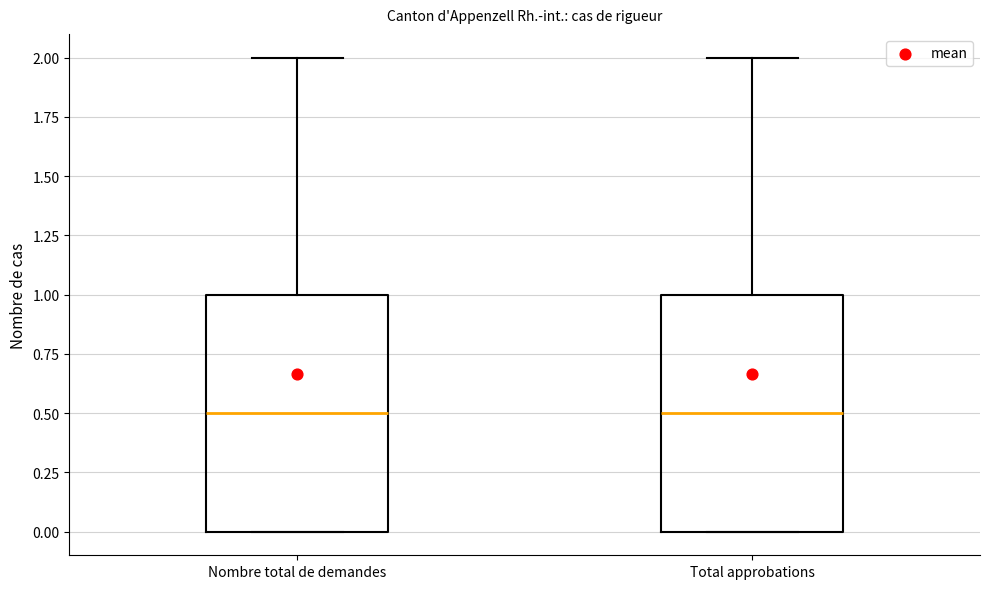

Where does the median line of the box for Nombre total de demandes sit on the y-axis? The values are not printed on the chart, so give them approximately, as read against the axis.

0.5